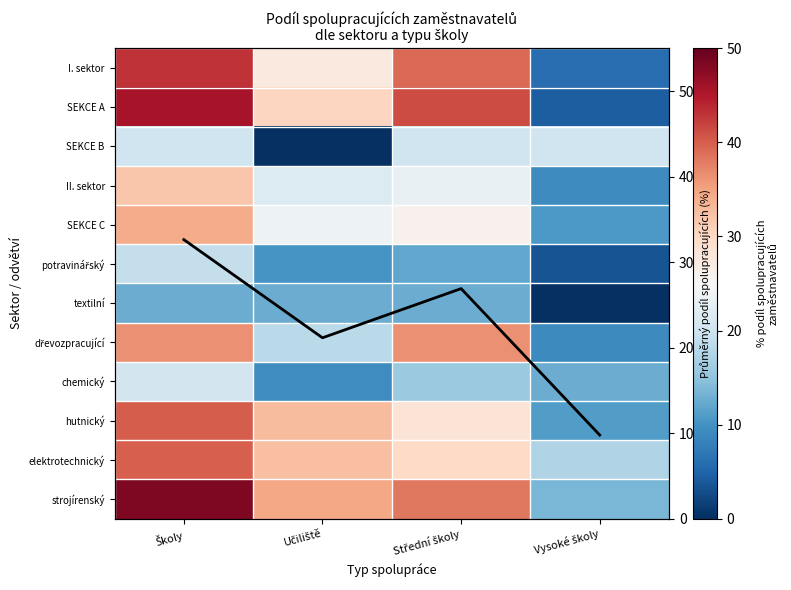

At which label does Průměr reach its minimum?

Vysoké školy